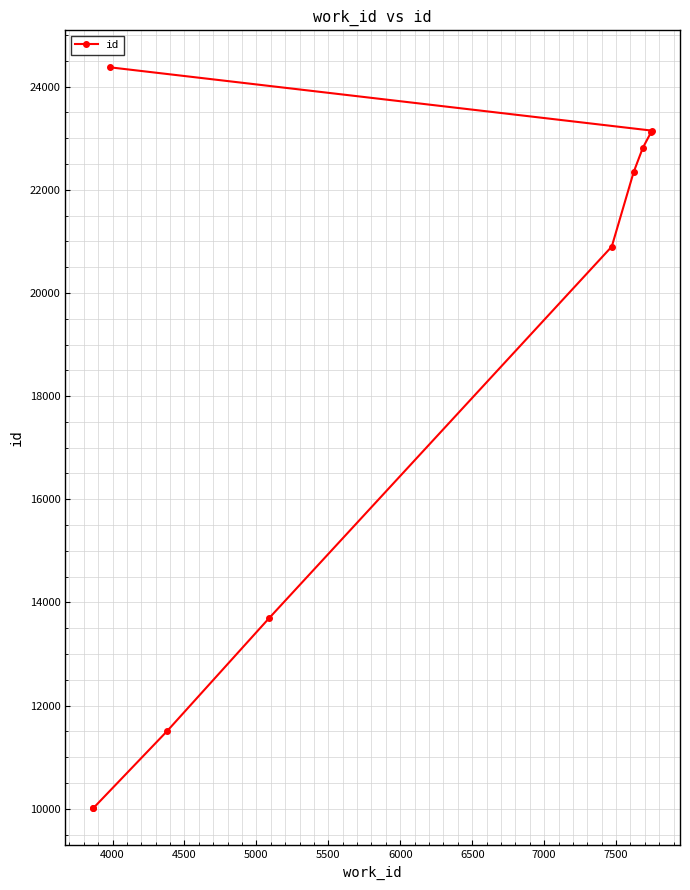

What is the value of the 4th point from the left?

13695